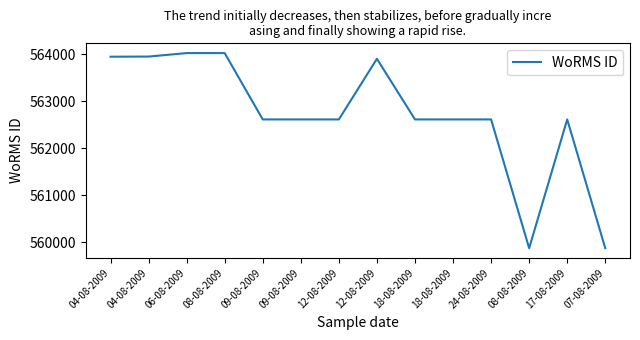

At which label does the data first exceed 562615?

04-08-2009